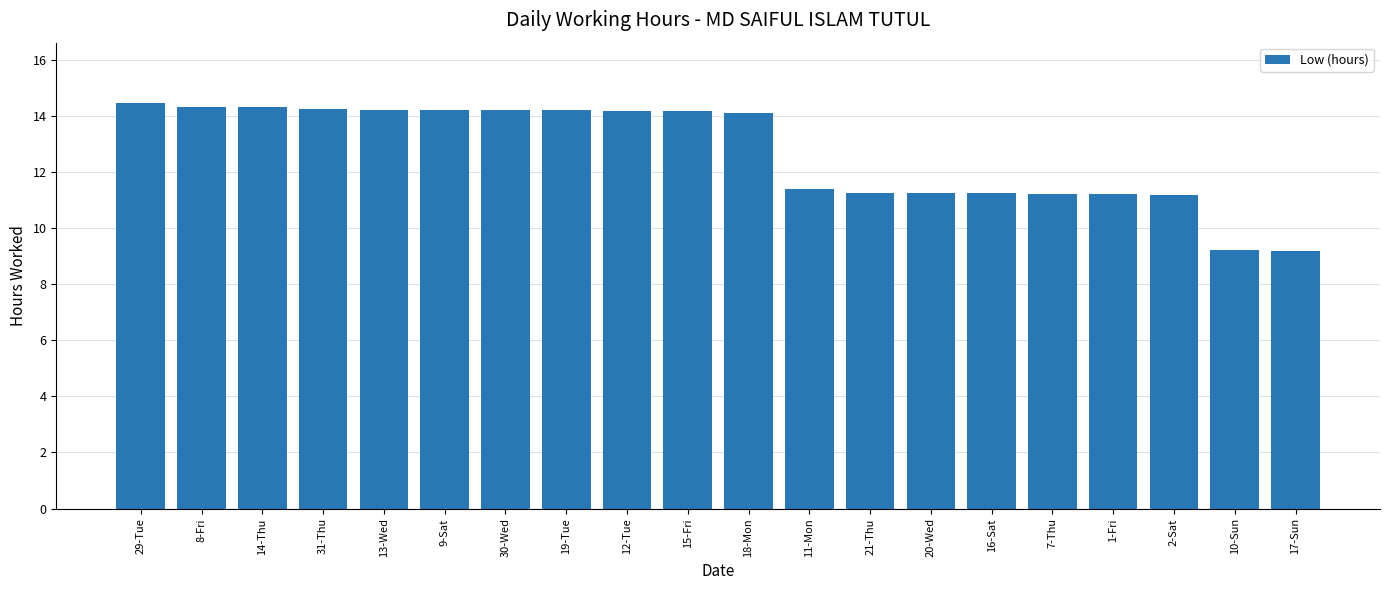

The chart shows a value of 24.6 at 14-Thu. True or false?

False